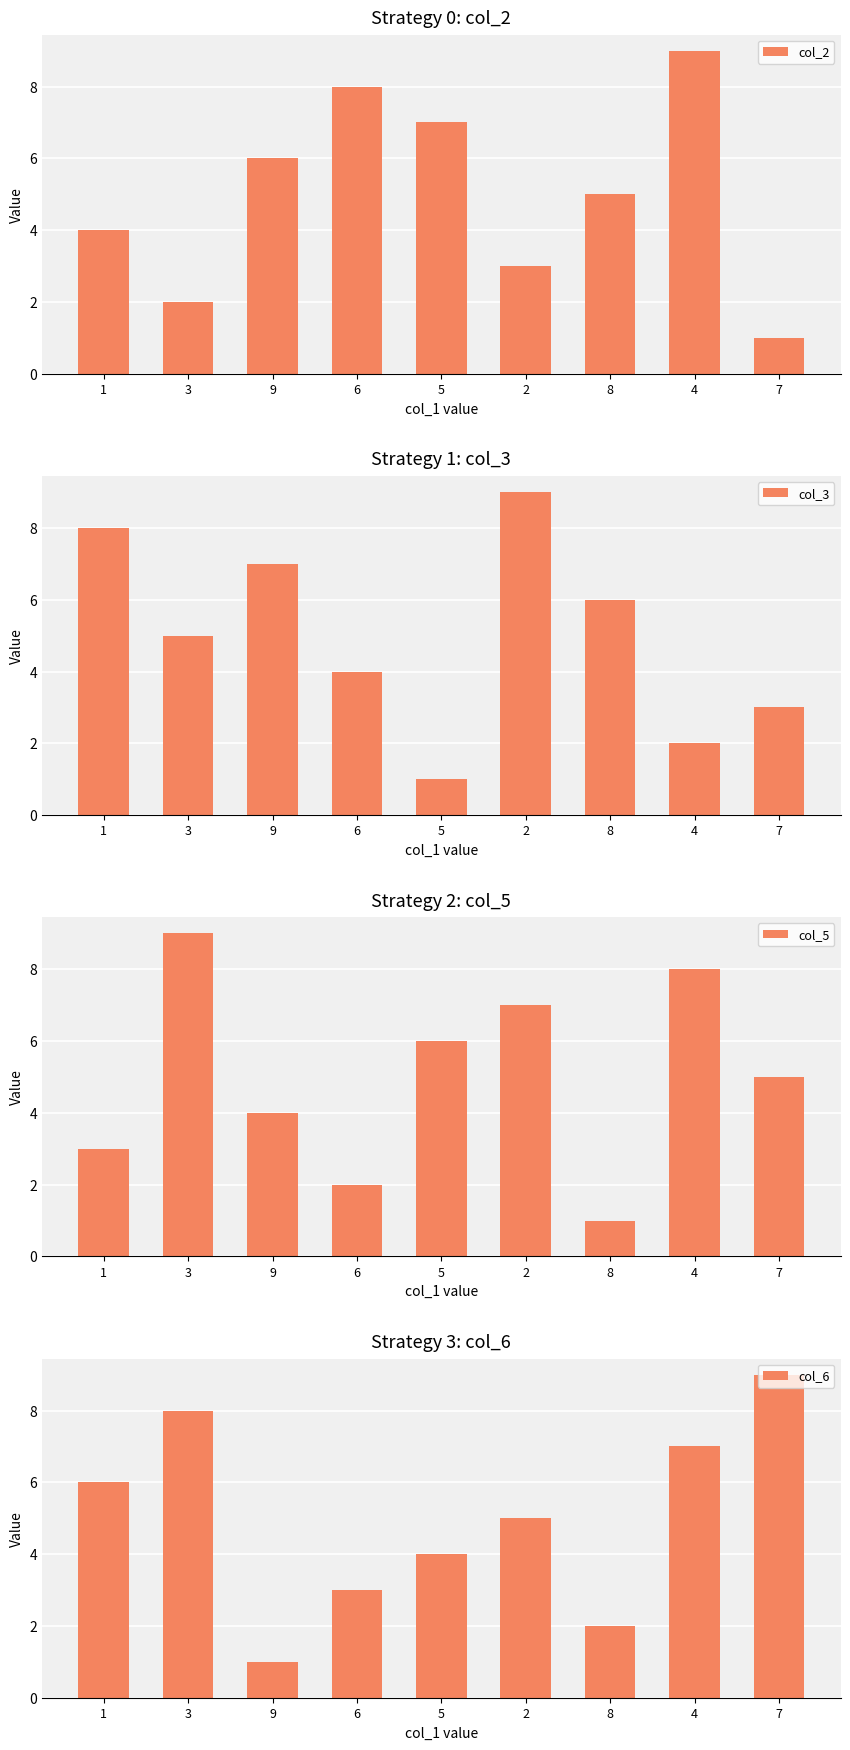

What is the value of the col_3 bar at the 3rd from the left?

7